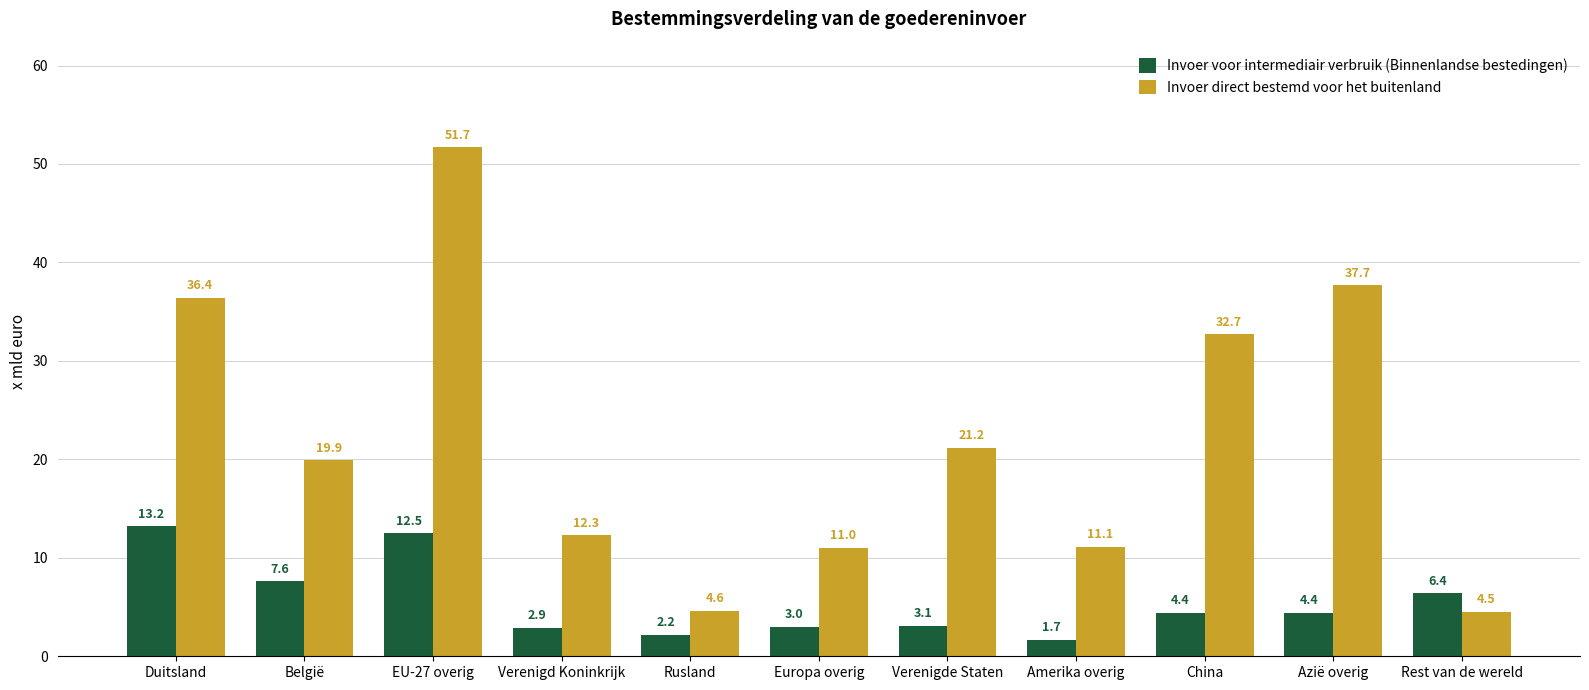

Which label corresponds to the largest value in the chart?

EU-27 overig